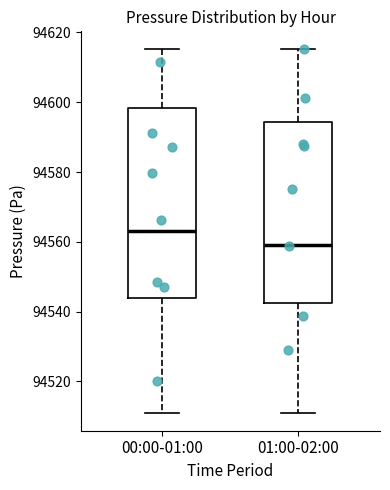

Where does the lower whisker of the box for 00:00-01:00 end on the y-axis? The values are not printed on the chart, so give them approximately, as read against the axis.

94512